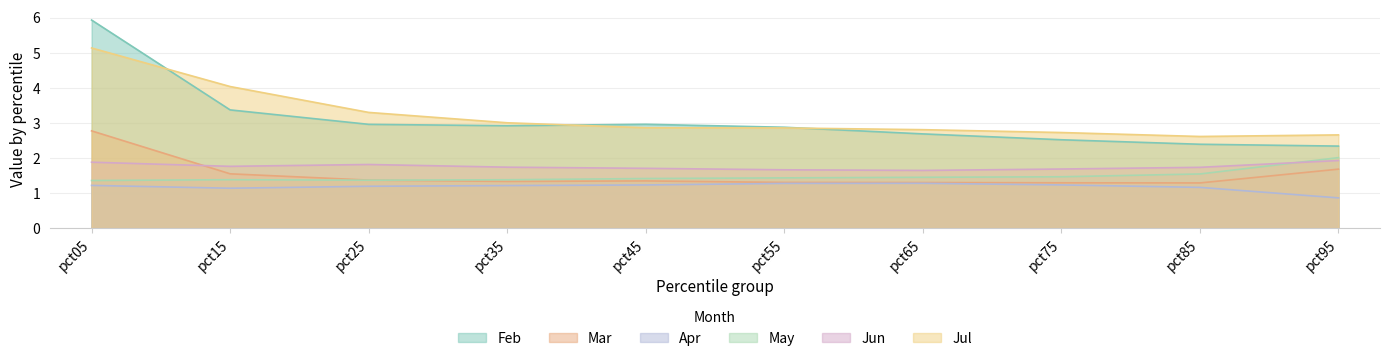

True or false: Apr and May intersect in this chart.

False